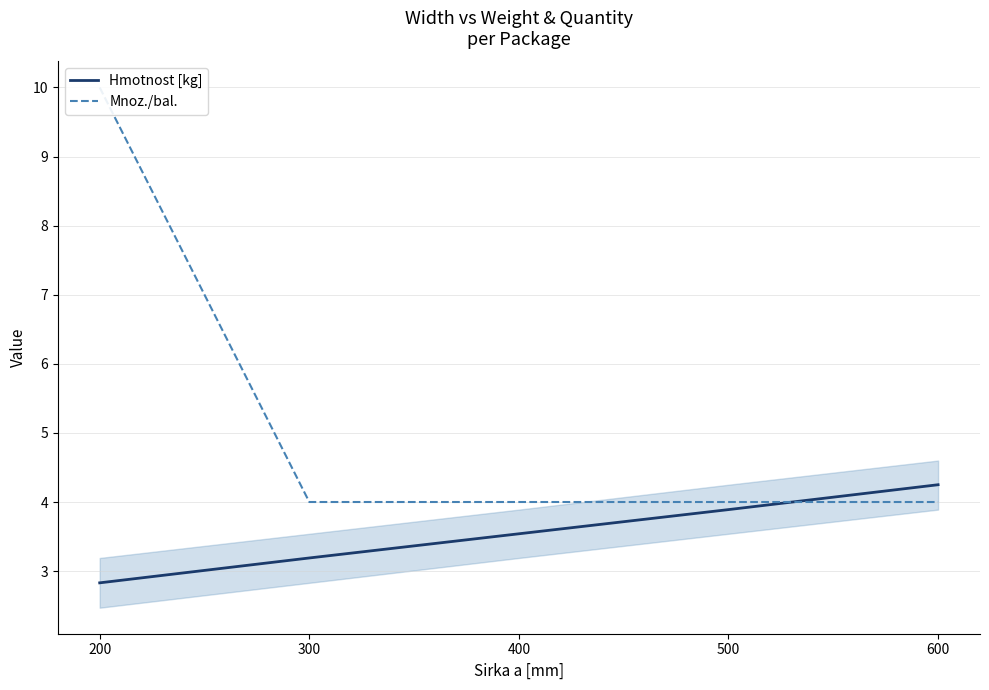

Reading right to left, extract all data points from this chart.

Hmotnost [kg]: 600=4.2	500=3.9	400=3.5	300=3.2	200=2.8
Mnoz./bal.: 600=4.0	500=4.0	400=4.0	300=4.0	200=10.0